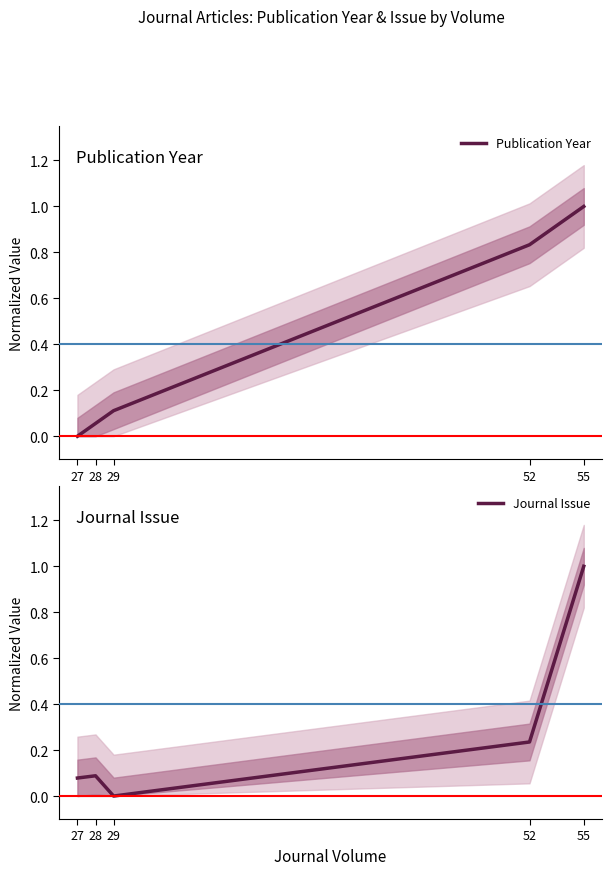

Where do Journal Issue and Publication Year first cross each other?

28 and 29